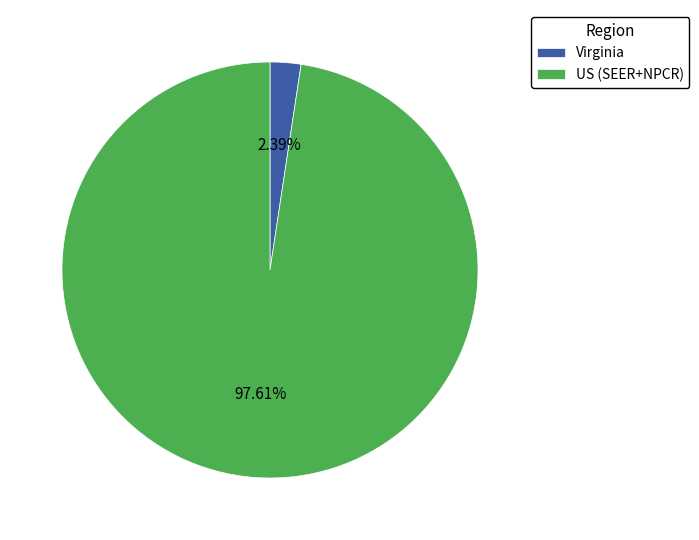

Does Virginia account for over 50% of the chart?

No